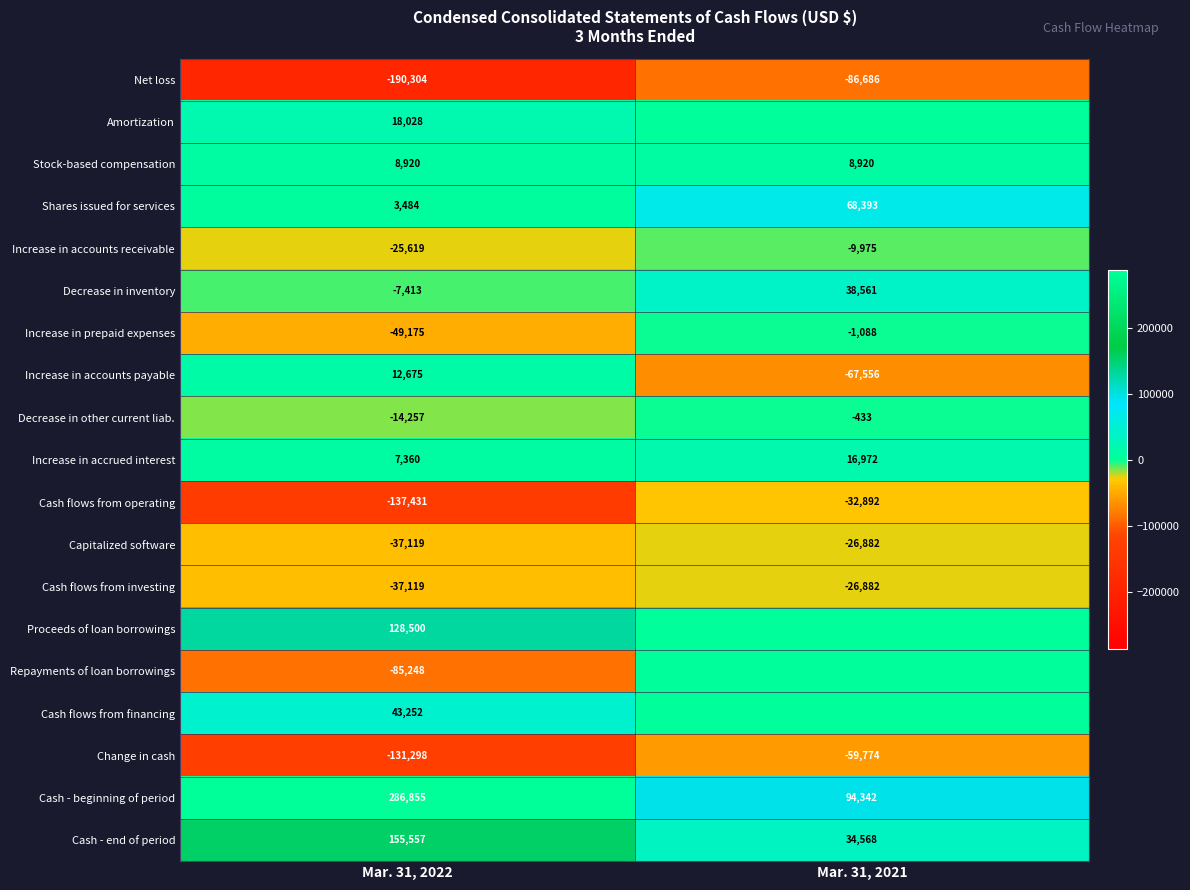

What is the difference between the highest and lowest values at Mar. 31, 2021?

181028